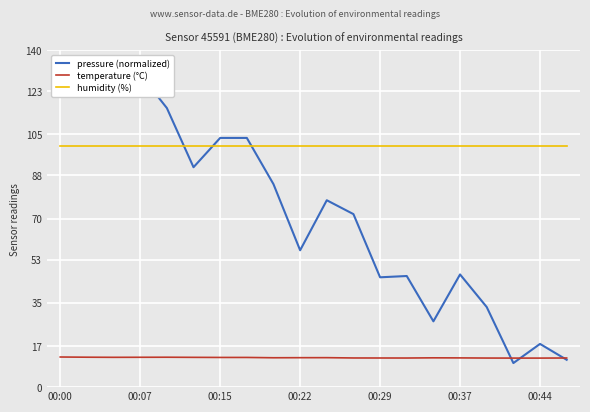

True or false: temperature (°C) and humidity (%) intersect in this chart.

False